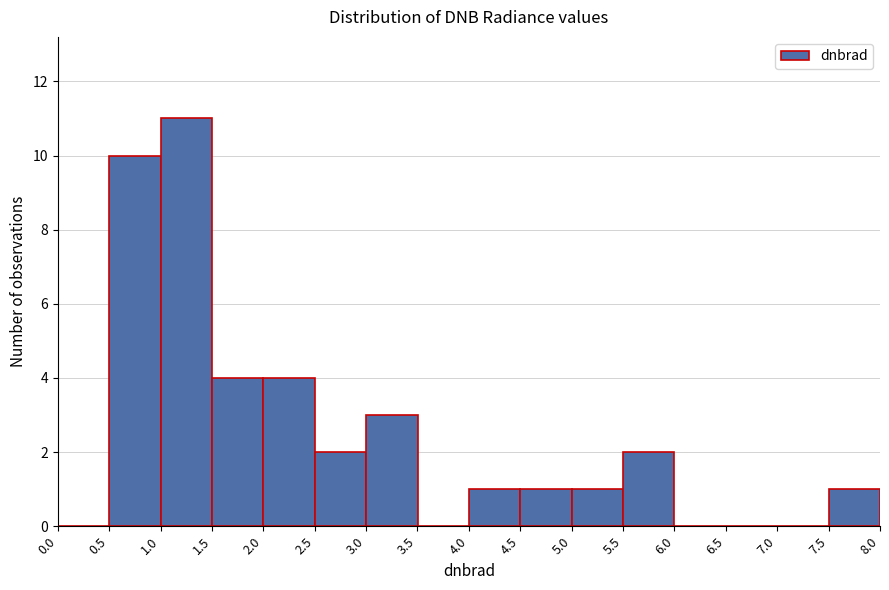

Reading left to right, list every bar in this chart as the range it spans on the x-axis followed by its height. The values are not printed on the chart, so give them approximately, as read against the axis.

0.0 to 0.5: 0
0.5 to 1.0: 10
1.0 to 1.5: 11
1.5 to 2.0: 4
2.0 to 2.5: 4
2.5 to 3.0: 2
3.0 to 3.5: 3
3.5 to 4.0: 0
4.0 to 4.5: 1
4.5 to 5.0: 1
5.0 to 5.5: 1
5.5 to 6.0: 2
6.0 to 6.5: 0
6.5 to 7.0: 0
7.0 to 7.5: 0
7.5 to 8.0: 1